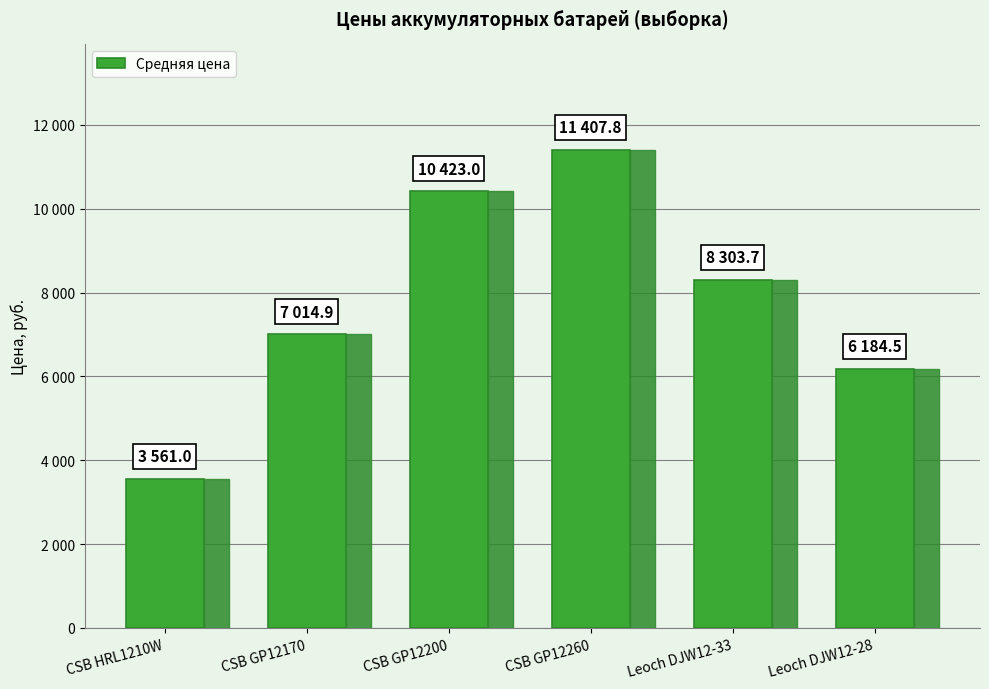

What value does the data have at Leoch DJW12-33?

8303.7